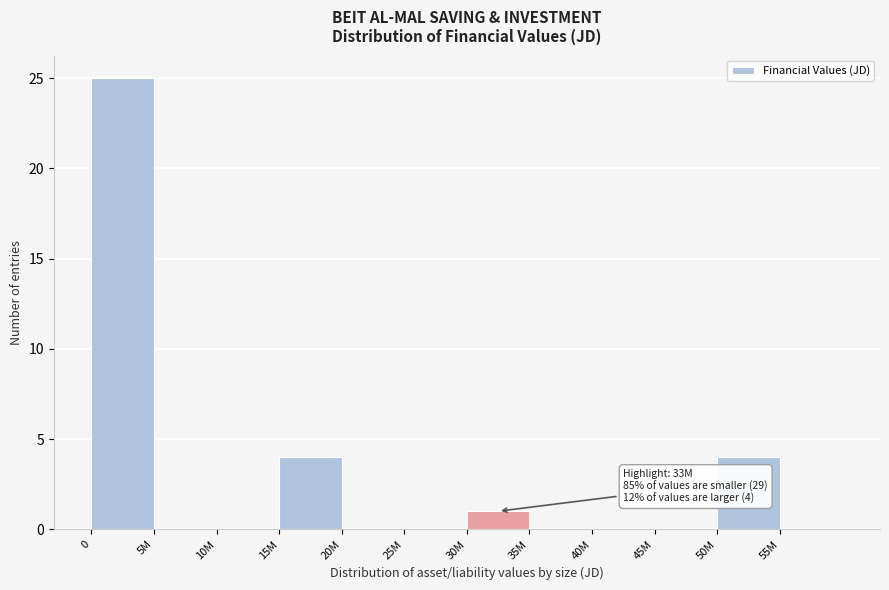

Reading left to right, list all the values displayed in this chart.

0=25	5M=0	10M=0	15M=4	20M=0	25M=0	30M=1	35M=0	40M=0	45M=0	50M=4	55M=0